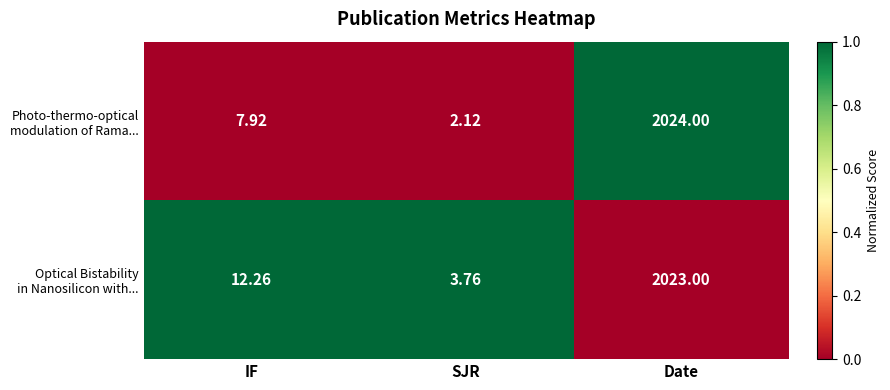

At which category is the sum across all series the highest?

Date